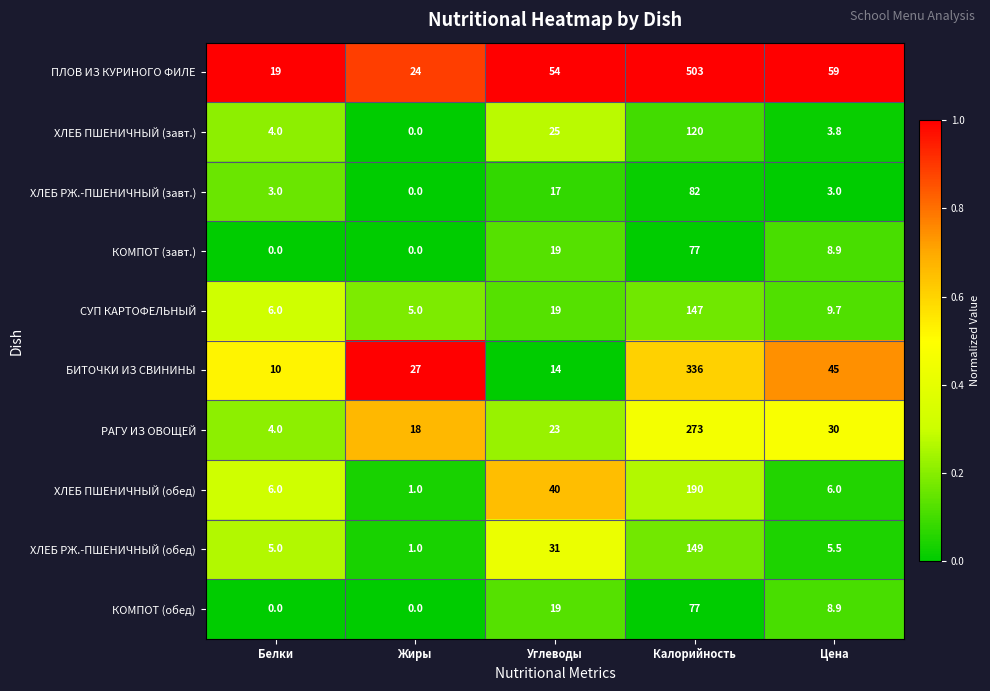

How many data points does each series have?

5